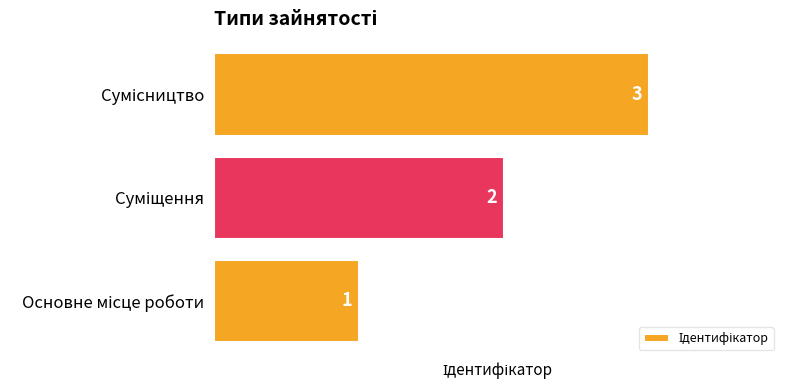

What is the maximum value shown in the chart?

3